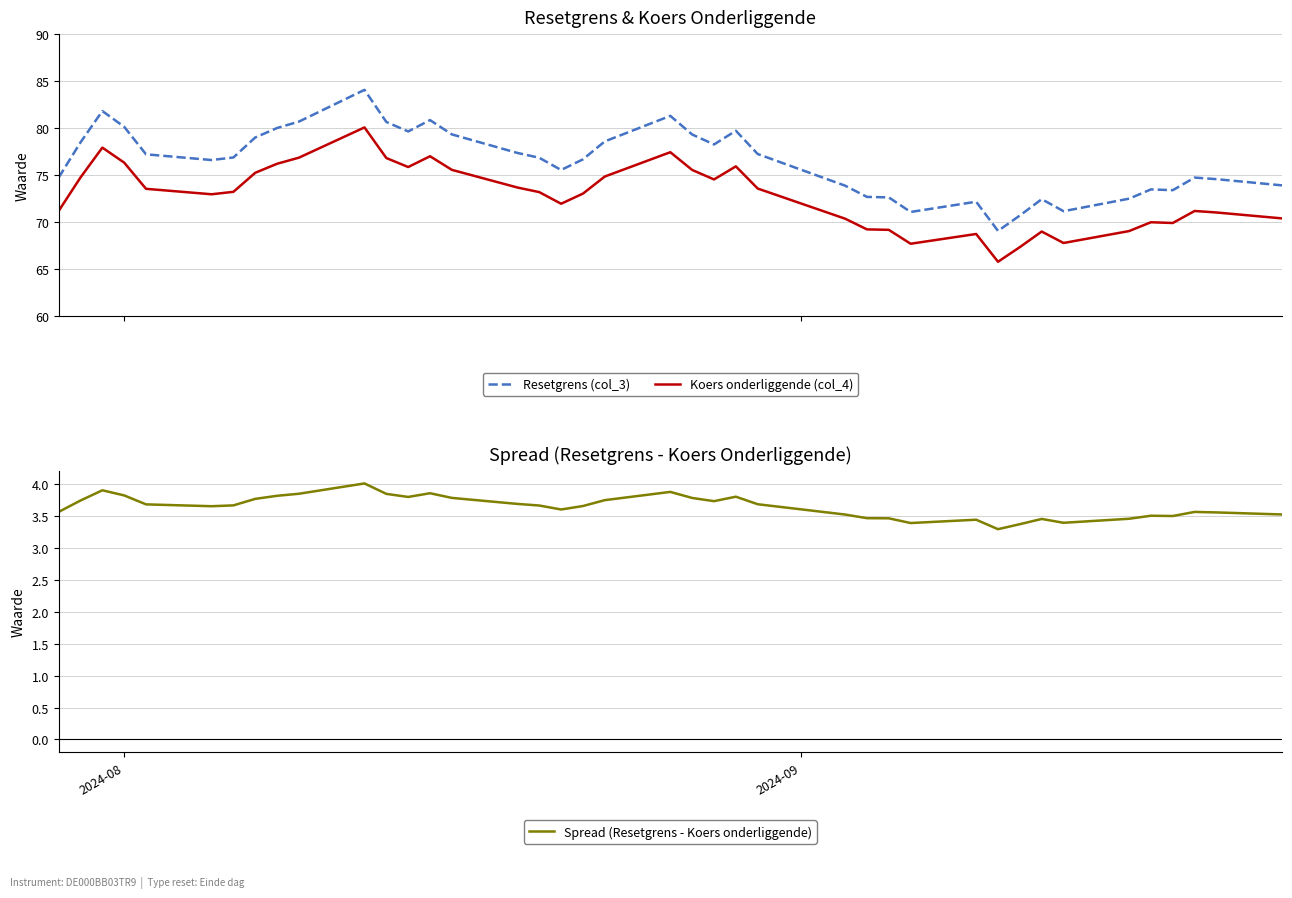

What is the lowest value of the Spread (Resetgrens - Koers onderliggende) series?

3.3